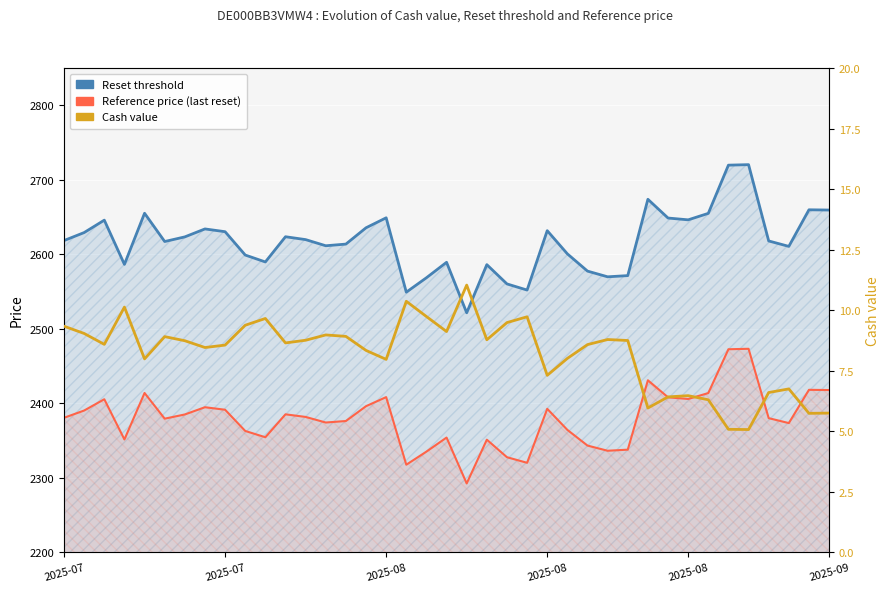

What is the difference between the highest and lowest values at 15?

2627.1